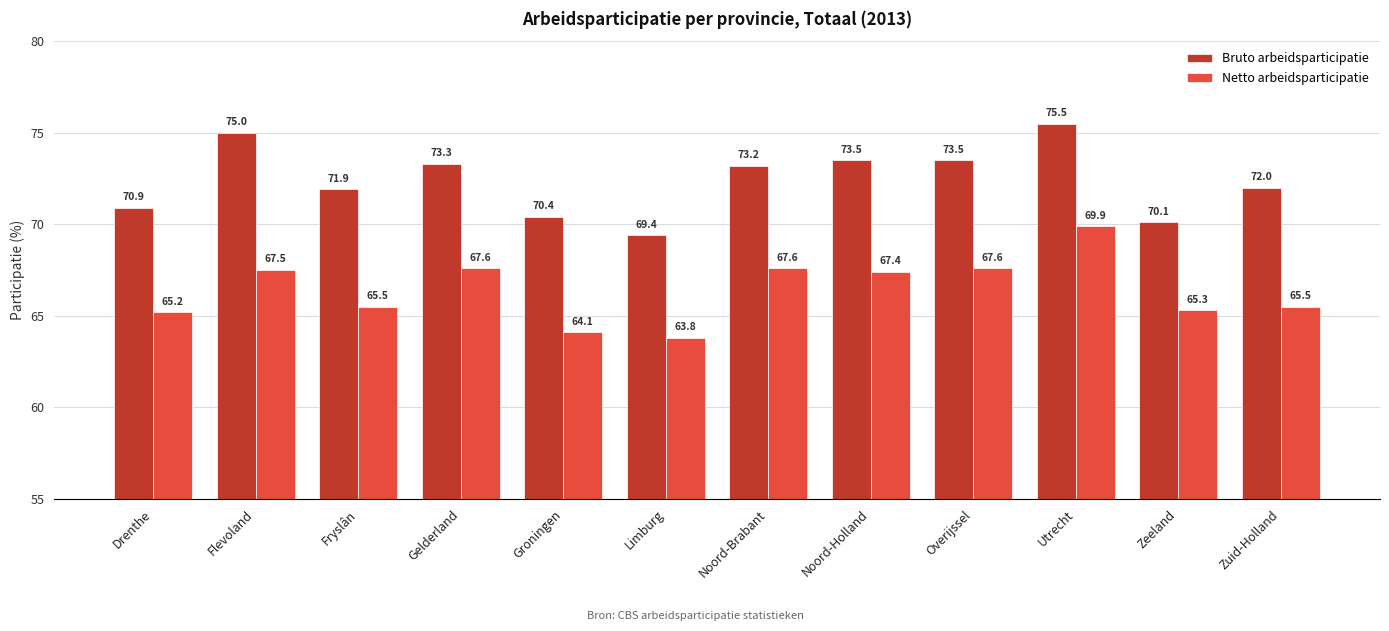

Which category has the highest value across all series?

Utrecht